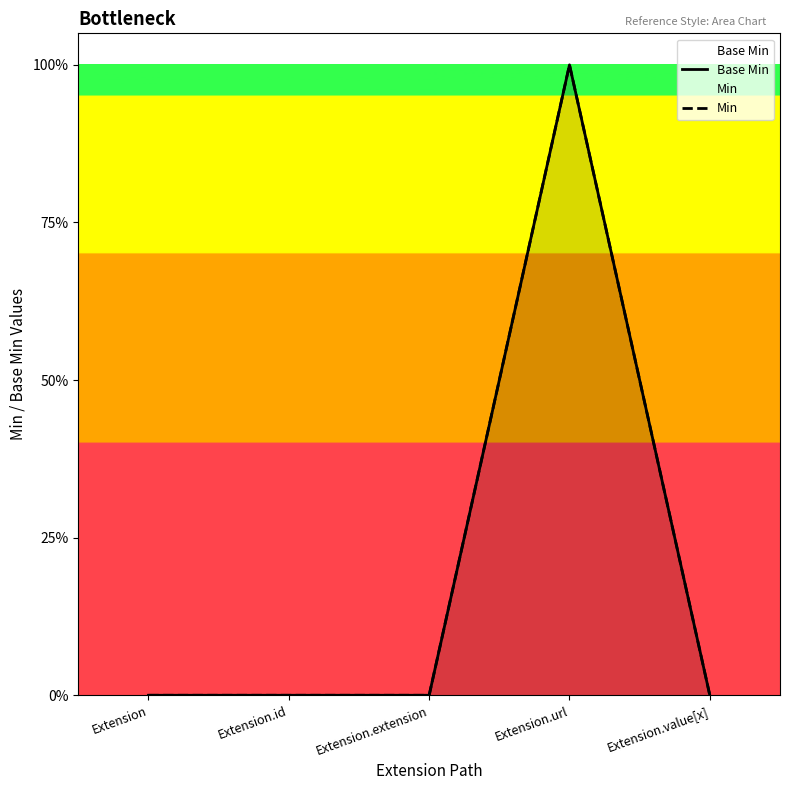

Does the chart display data point markers on the line(s)?

No